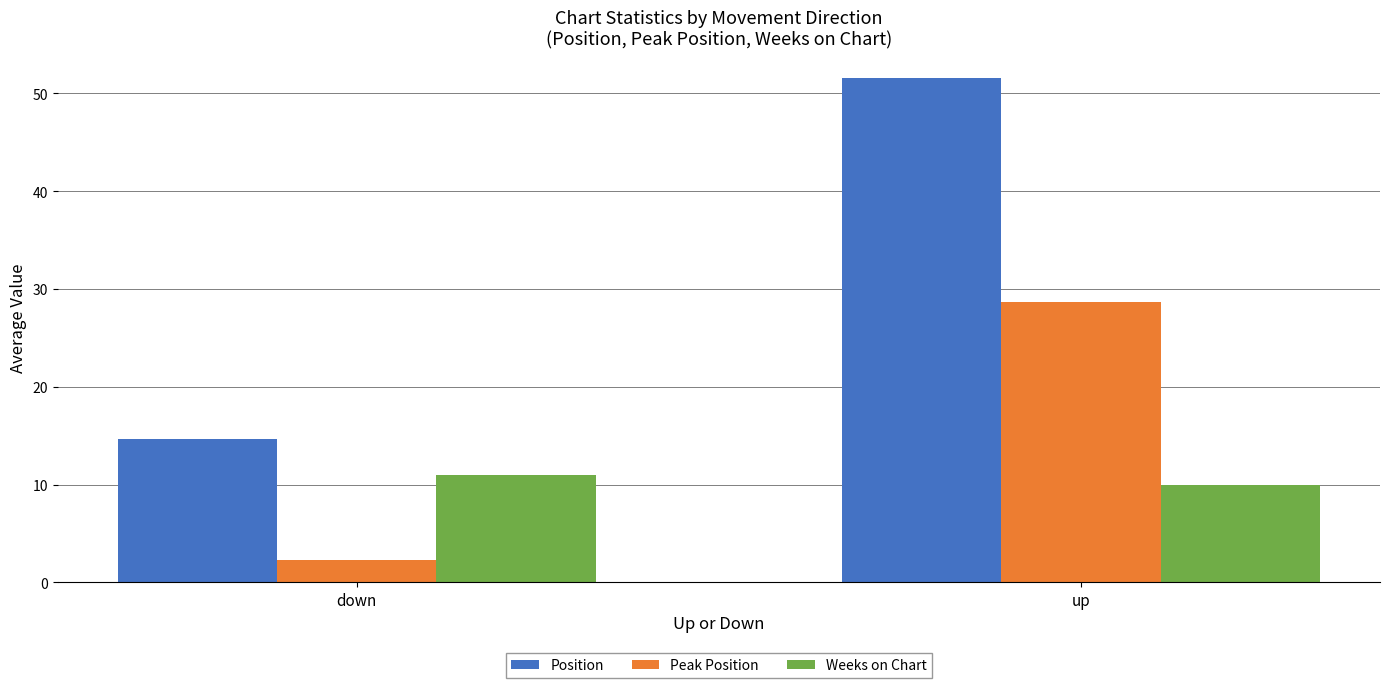

At which label does Position first exceed 51?

up